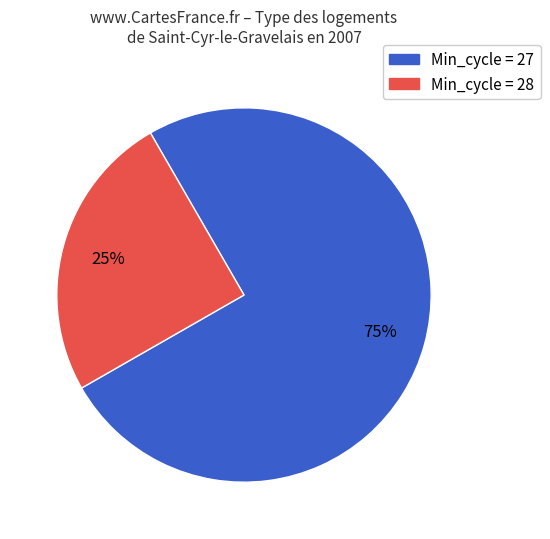

To the nearest percent, what is the average slice percentage?

50%